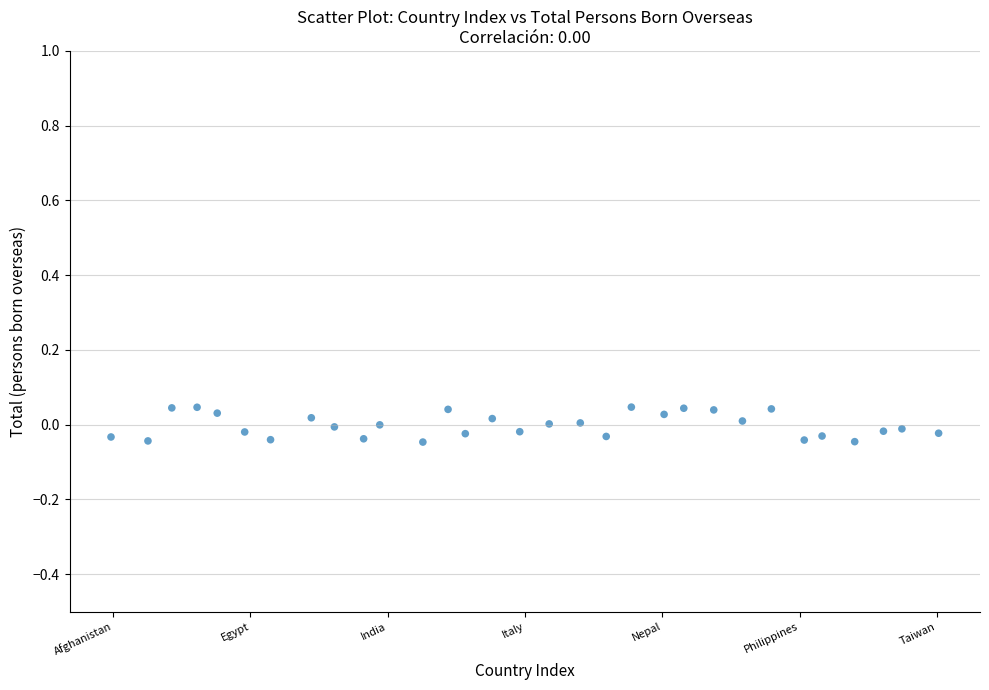

What is the range of X values (max minus min)?

30.1